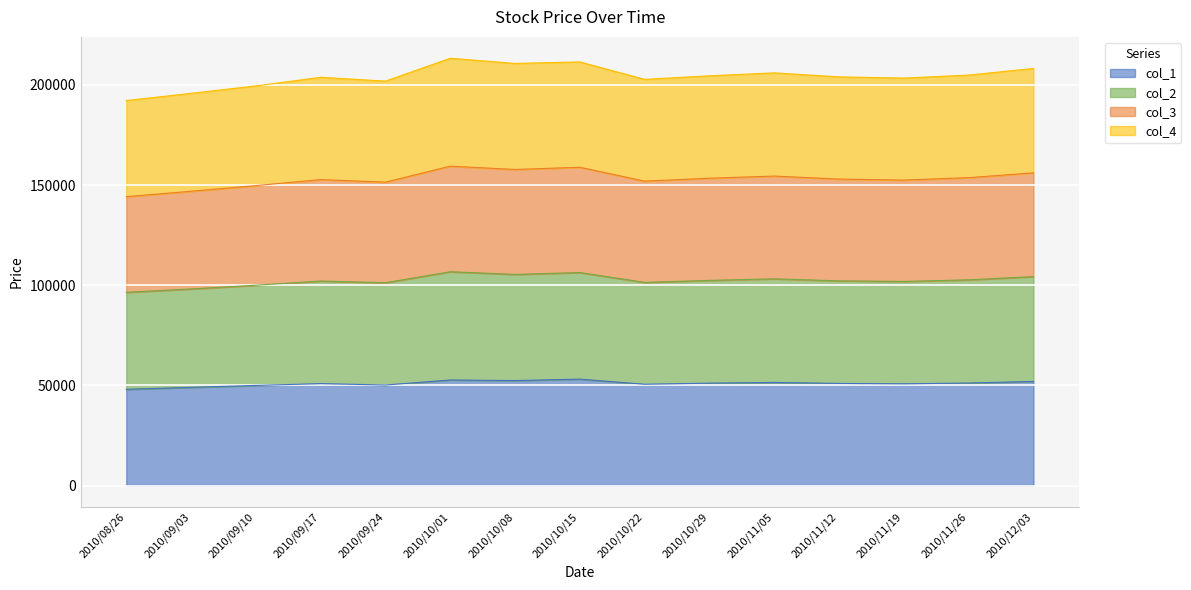

At which label does col_1 reach its peak?

2010/10/15